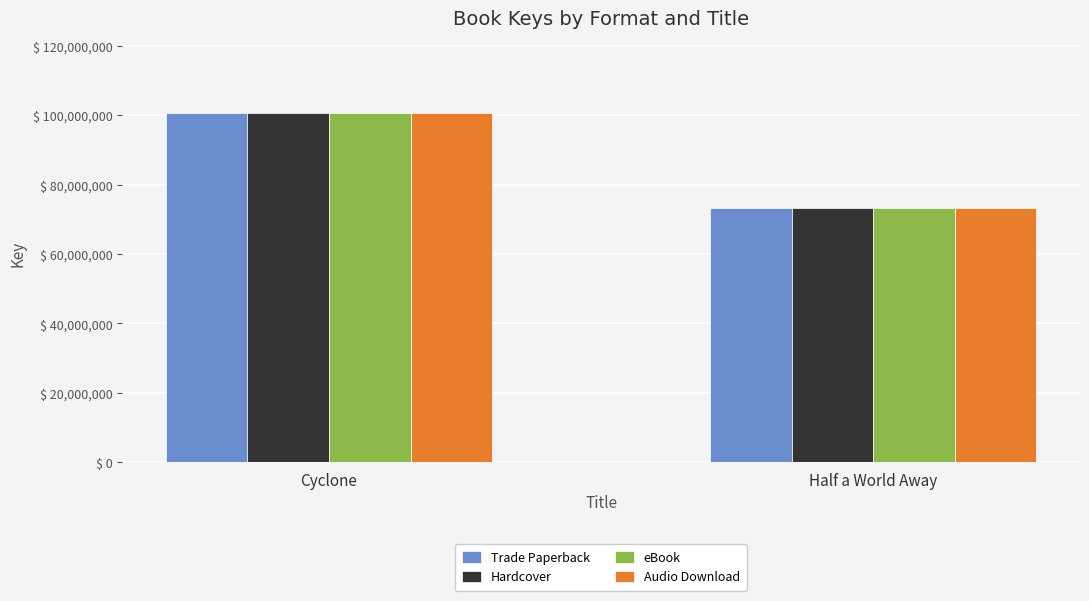

List the labels in order of Audio Download value, smallest first.

Half a World Away, Cyclone